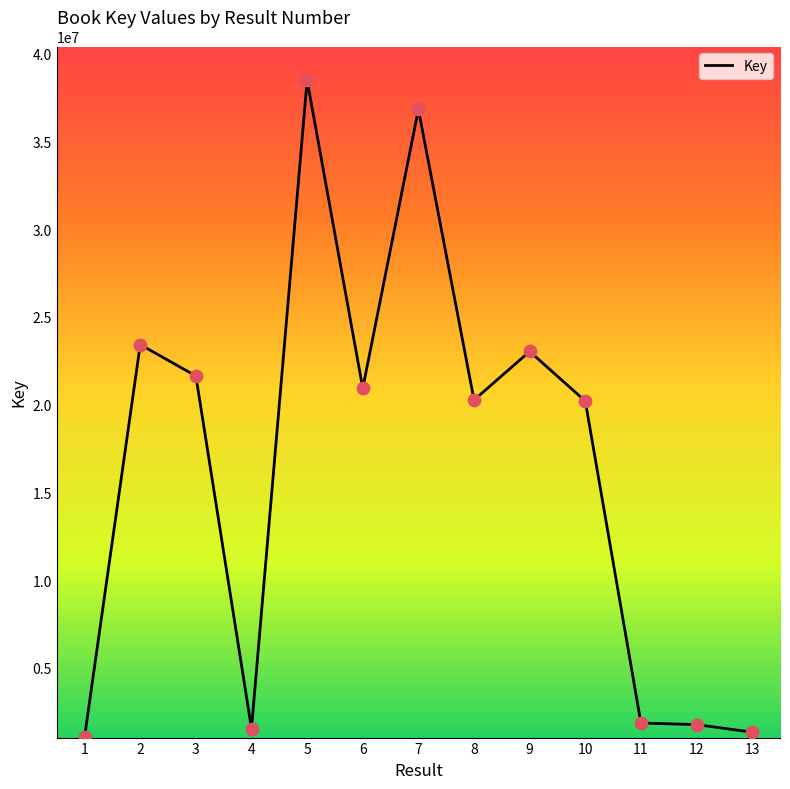

Between 9 and 2, which is larger?

2